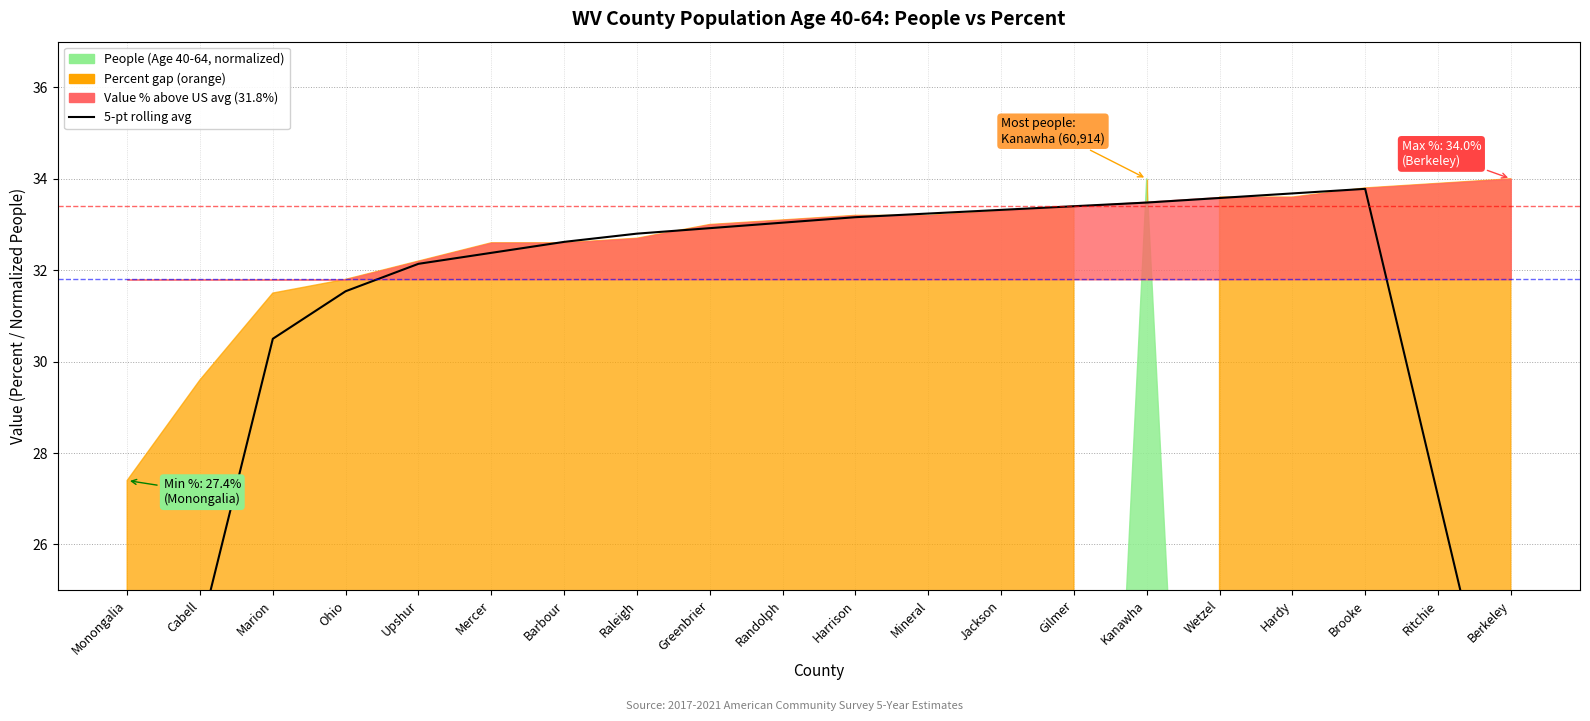

What is the difference between the values at Mineral and Barbour?

0.6